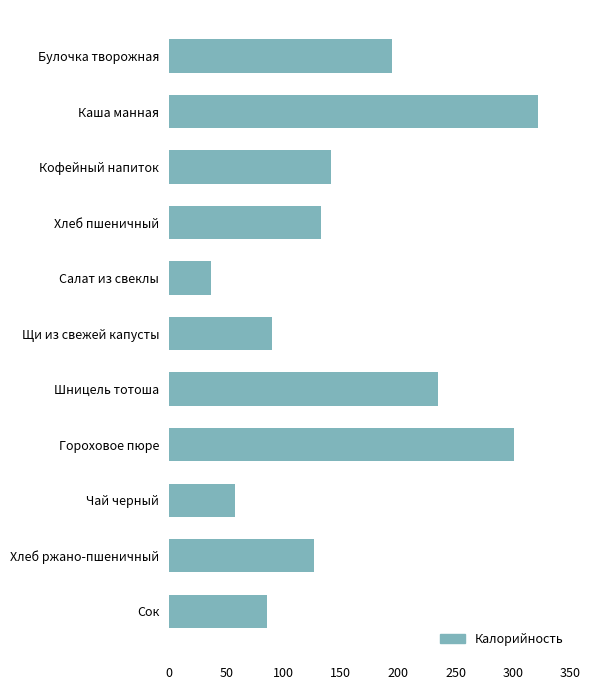

How many distinct data groups are displayed?

1